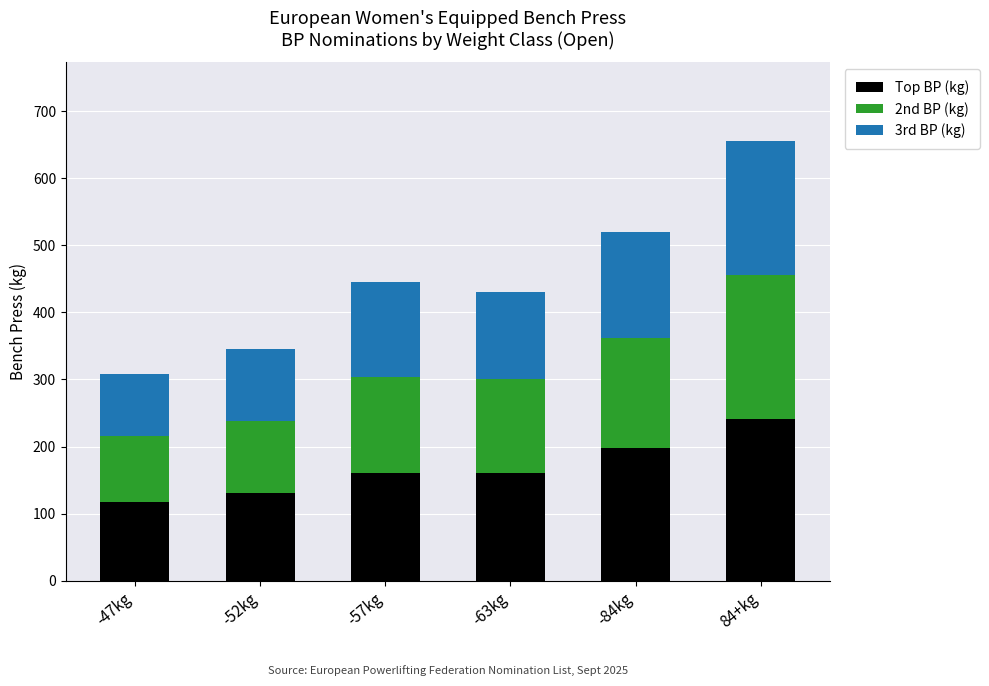

How many distinct data groups are displayed?

3